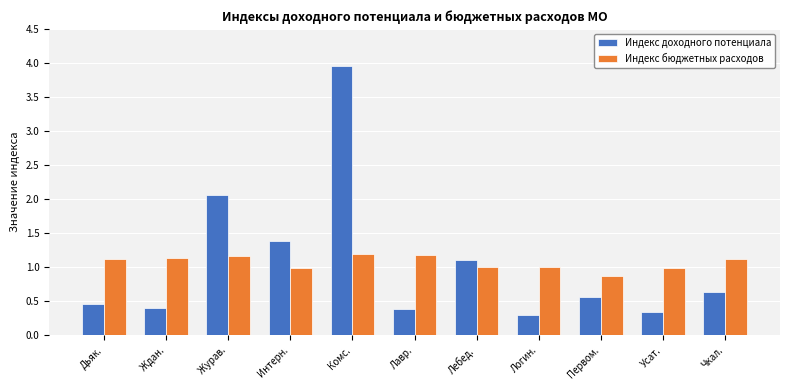

What is the total value across all series at Усат.?

1.3